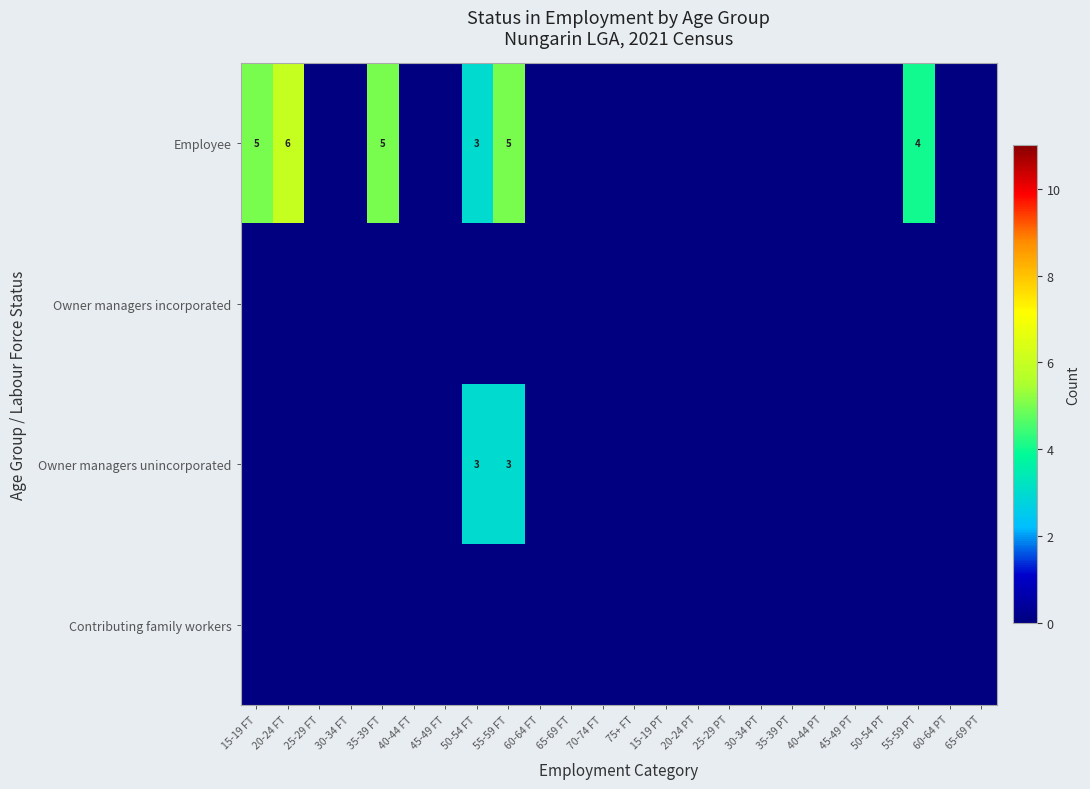

What is the difference between the Employee values at 20-24 FT and 50-54 FT?

3